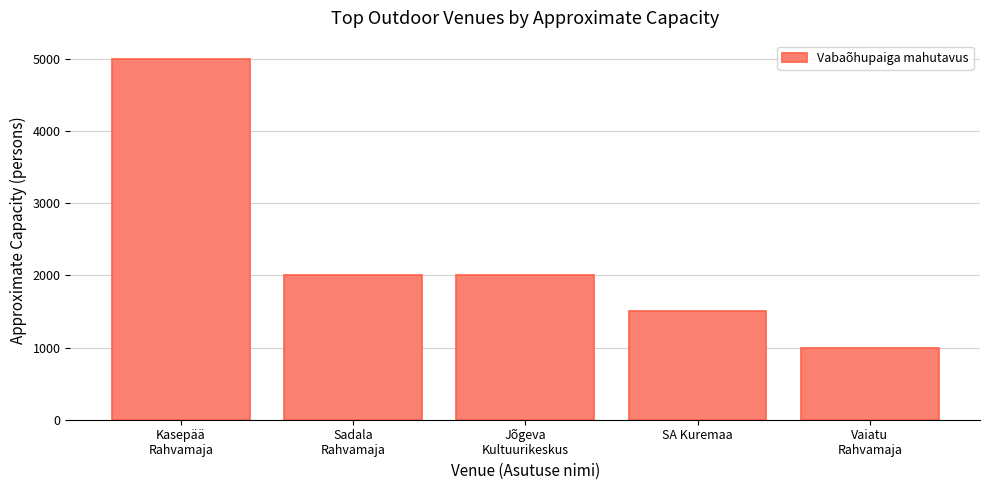

Reading left to right, extract all data points from this chart.

Kasepää
Rahvamaja=5000	Sadala
Rahvamaja=2000	Jõgeva
Kultuurikeskus=2000	SA Kuremaa=1500	Vaiatu
Rahvamaja=1000